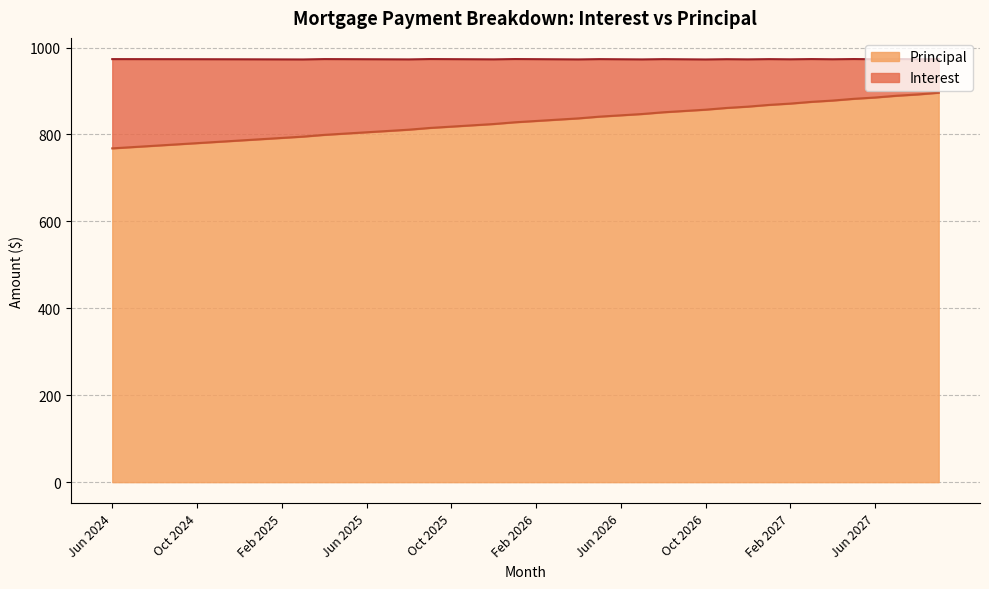

Which category has the highest value across all series?

Sep 2027